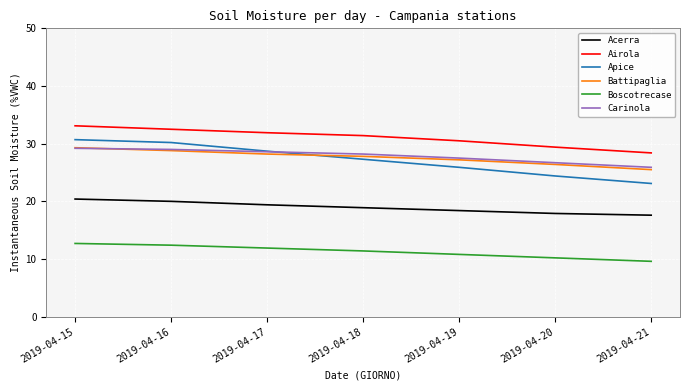

What is the sum of all Airola values?

217.2